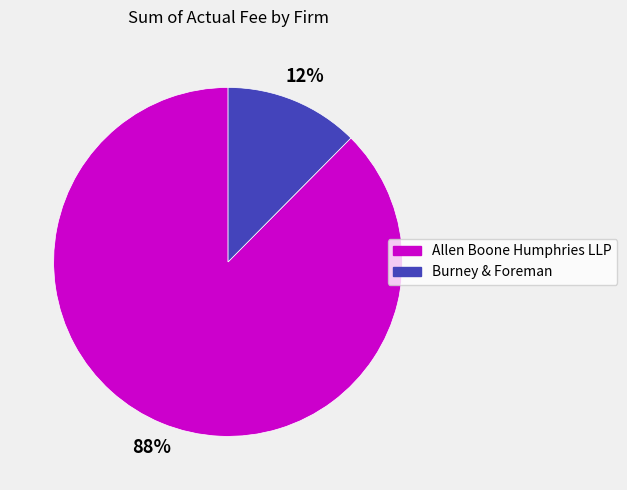

Which slice is the smallest?

Burney & Foreman